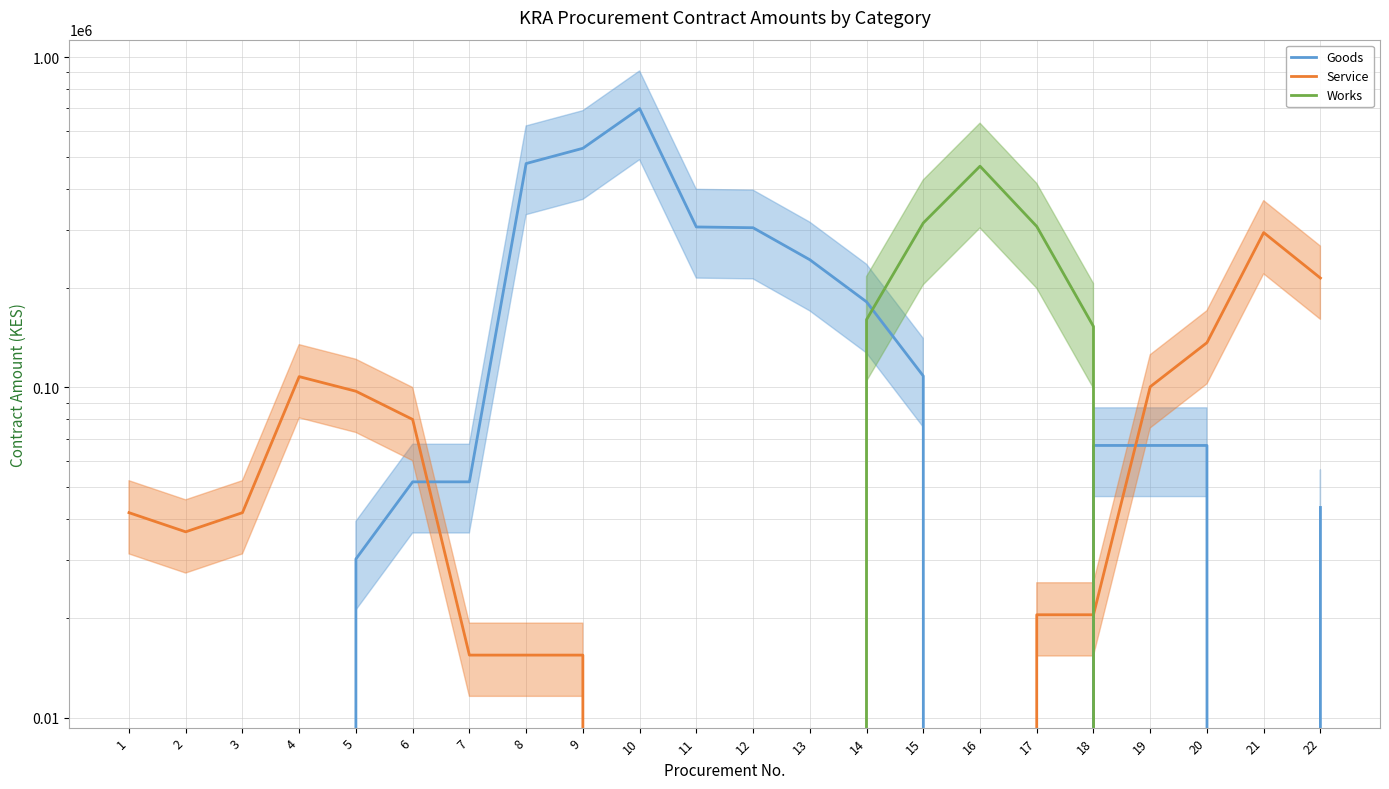

Rank the series by their maximum value, from highest to lowest.

Goods, Works, Service